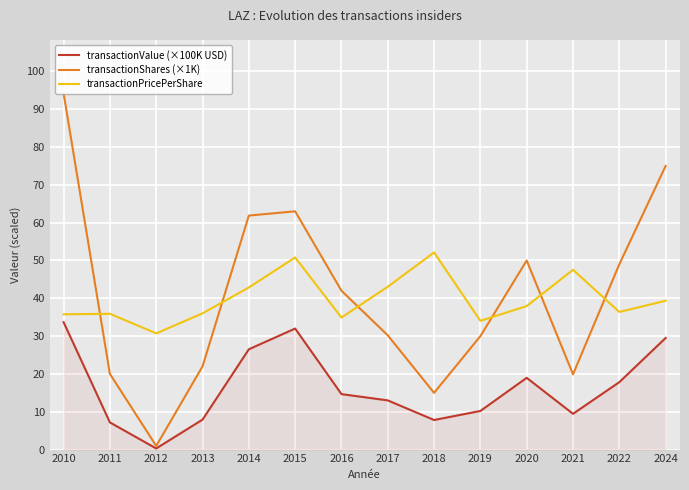

What are all the series names shown in the legend?

transactionValue (×100K USD), transactionShares (×1K), transactionPricePerShare